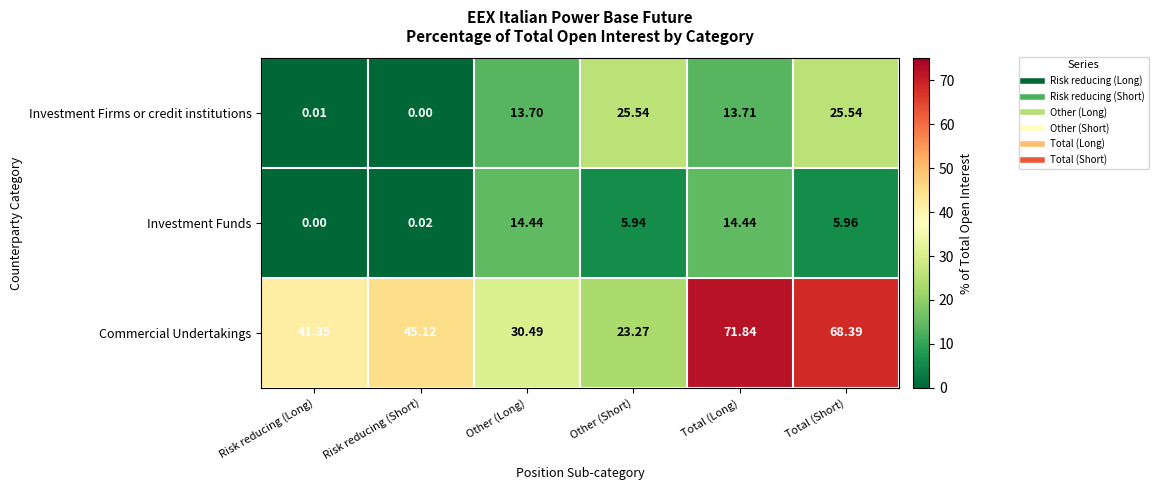

List the labels in order of Commercial Undertakings value, smallest first.

Other (Short), Other (Long), Risk reducing (Long), Risk reducing (Short), Total (Short), Total (Long)